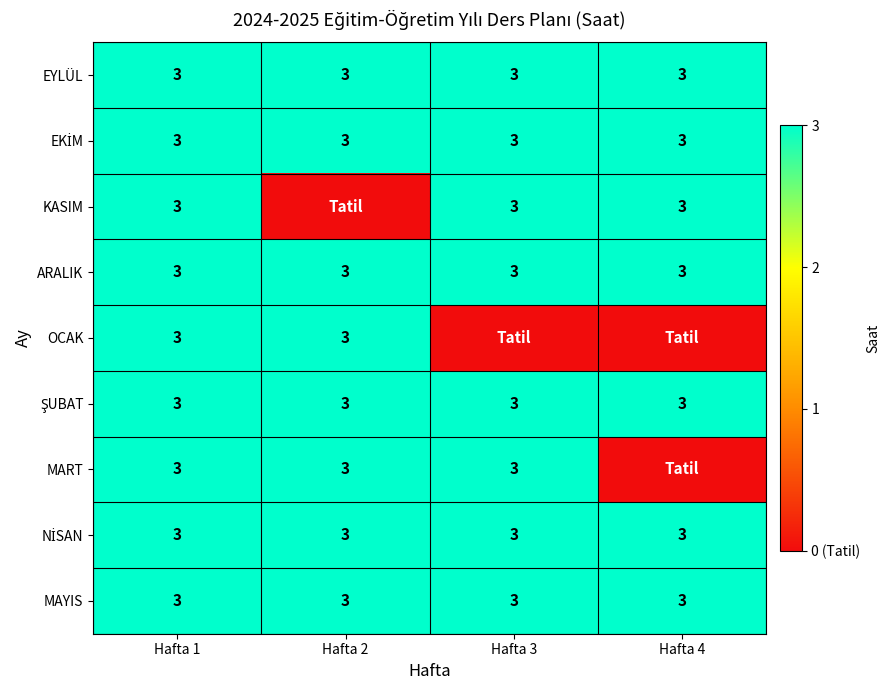

True or false: MAYIS has a value of 1 at Hafta 1.

False